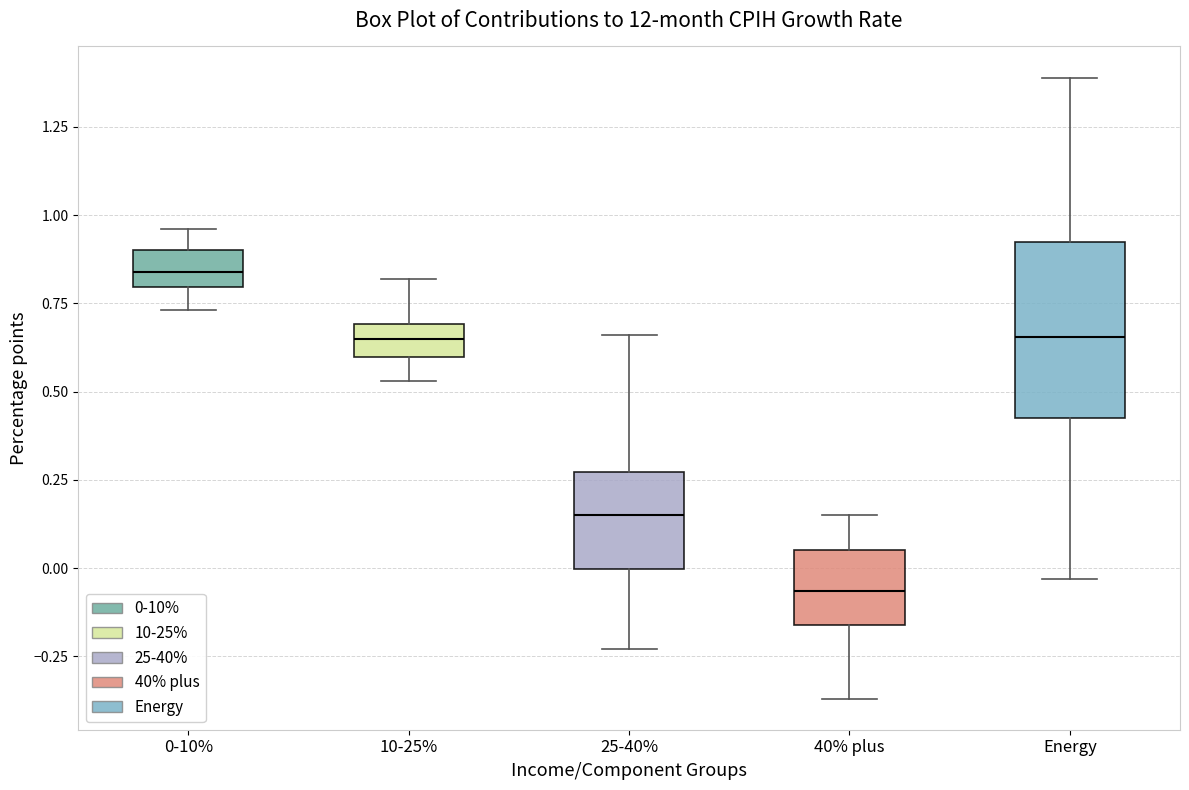

Reading left to right, read every box against the y-axis: the position of its median line, the range the box covers, and the ends of its whiskers. The values are not printed on the chart, so give them approximately, as read against the axis.

0-10%: median 0.85, box 0.80 to 0.90, whiskers 0.75 to 0.95
10-25%: median 0.65, box 0.60 to 0.70, whiskers 0.55 to 0.80
25-40%: median 0.15, box 0.00 to 0.25, whiskers -0.25 to 0.65
40% plus: median -0.05, box -0.15 to 0.05, whiskers -0.35 to 0.15
Energy: median 0.65, box 0.45 to 0.90, whiskers -0.05 to 1.40